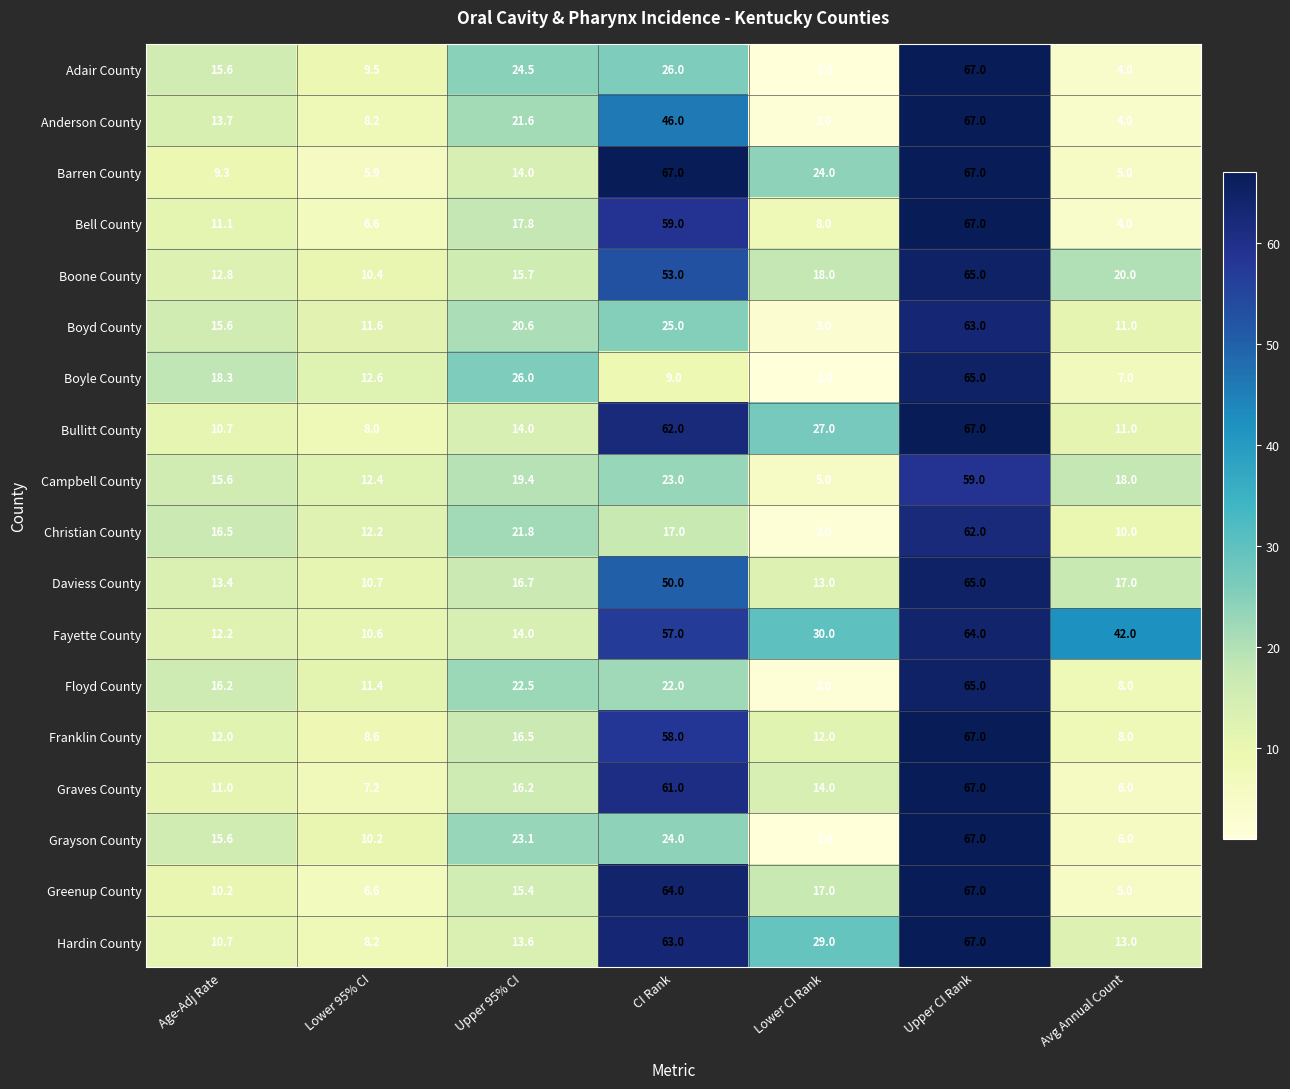

What is the difference between the highest and lowest values at Lower CI Rank?

29.0